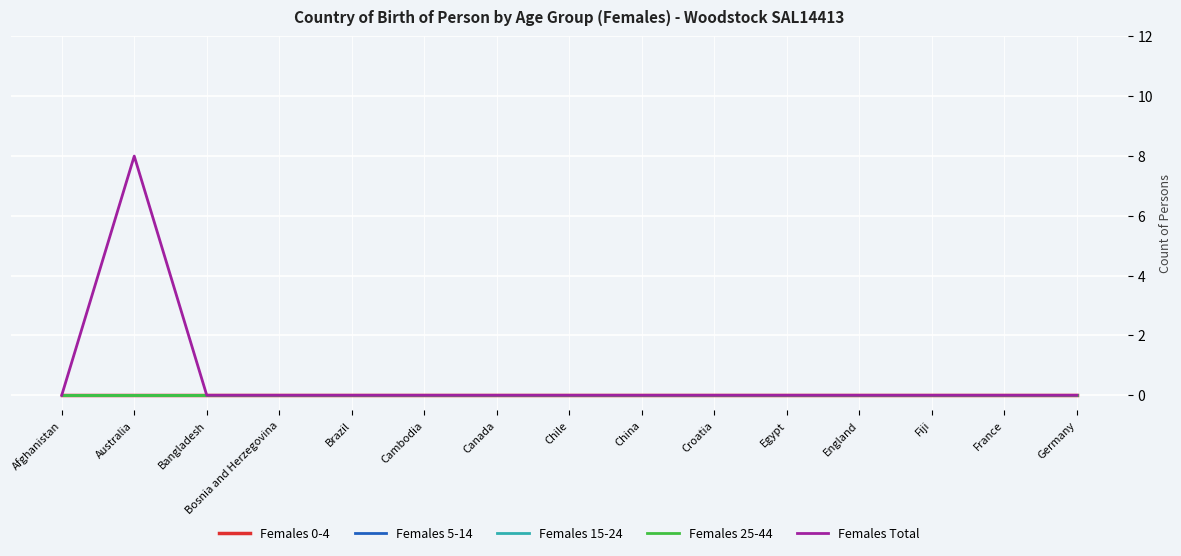

Reading left to right, extract all data points from this chart.

Females 0-4: Afghanistan=0	Australia=0	Bangladesh=0	Bosnia and Herzegovina=0	Brazil=0	Cambodia=0	Canada=0	Chile=0	China=0	Croatia=0	Egypt=0	England=0	Fiji=0	France=0	Germany=0
Females 5-14: Afghanistan=0	Australia=0	Bangladesh=0	Bosnia and Herzegovina=0	Brazil=0	Cambodia=0	Canada=0	Chile=0	China=0	Croatia=0	Egypt=0	England=0	Fiji=0	France=0	Germany=0
Females 15-24: Afghanistan=0	Australia=0	Bangladesh=0	Bosnia and Herzegovina=0	Brazil=0	Cambodia=0	Canada=0	Chile=0	China=0	Croatia=0	Egypt=0	England=0	Fiji=0	France=0	Germany=0
Females 25-44: Afghanistan=0	Australia=0	Bangladesh=0	Bosnia and Herzegovina=0	Brazil=0	Cambodia=0	Canada=0	Chile=0	China=0	Croatia=0	Egypt=0	England=0	Fiji=0	France=0	Germany=0
Females Total: Afghanistan=0	Australia=8	Bangladesh=0	Bosnia and Herzegovina=0	Brazil=0	Cambodia=0	Canada=0	Chile=0	China=0	Croatia=0	Egypt=0	England=0	Fiji=0	France=0	Germany=0